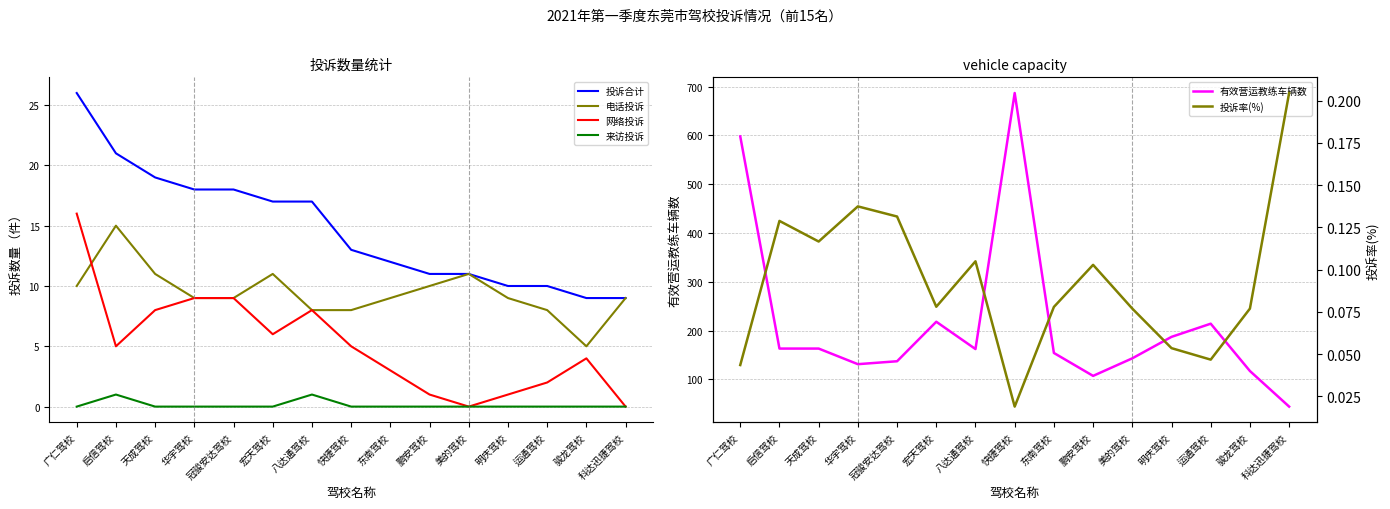

Which series changed the most between 广仁驾校 and 冠骏安达驾校?

有效营运教练车辆数